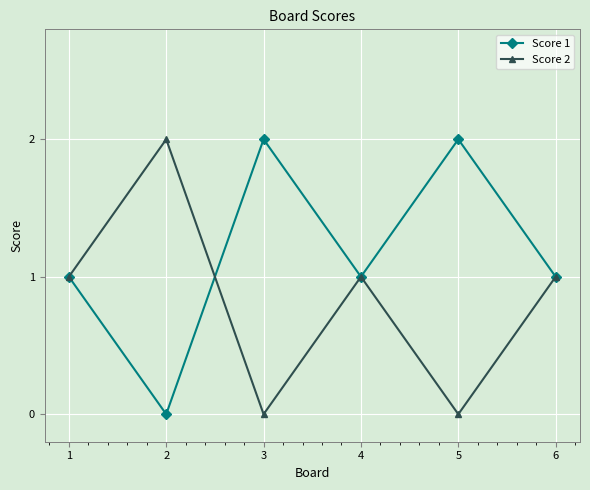

Rank the series by their average value, from lowest to highest.

Score 2, Score 1